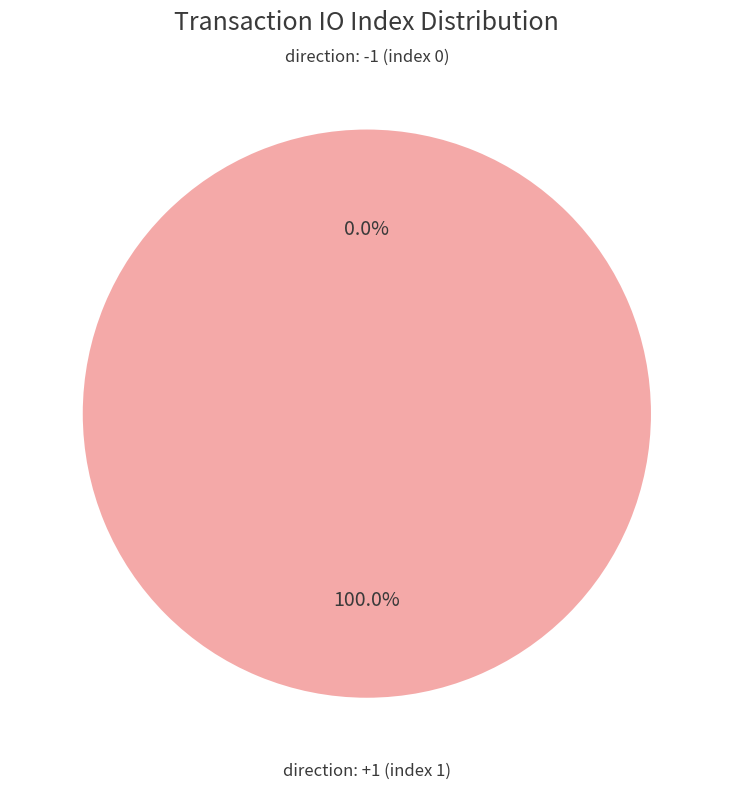

What is the largest slice in the pie chart?

tx_type: Regular (direction 1)